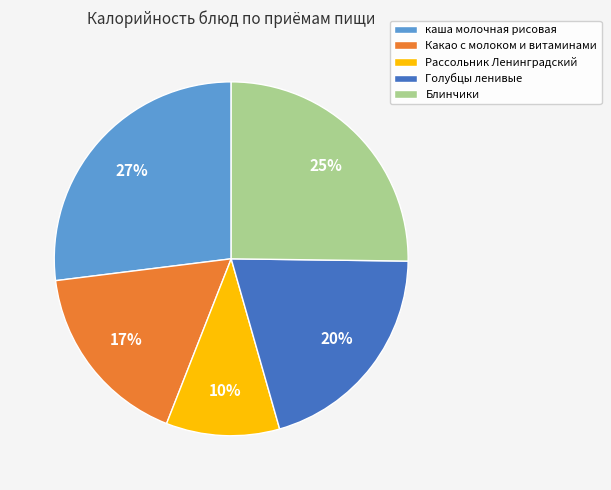

Between Блинчики and Рассольник Ленинградский, which is larger?

Блинчики